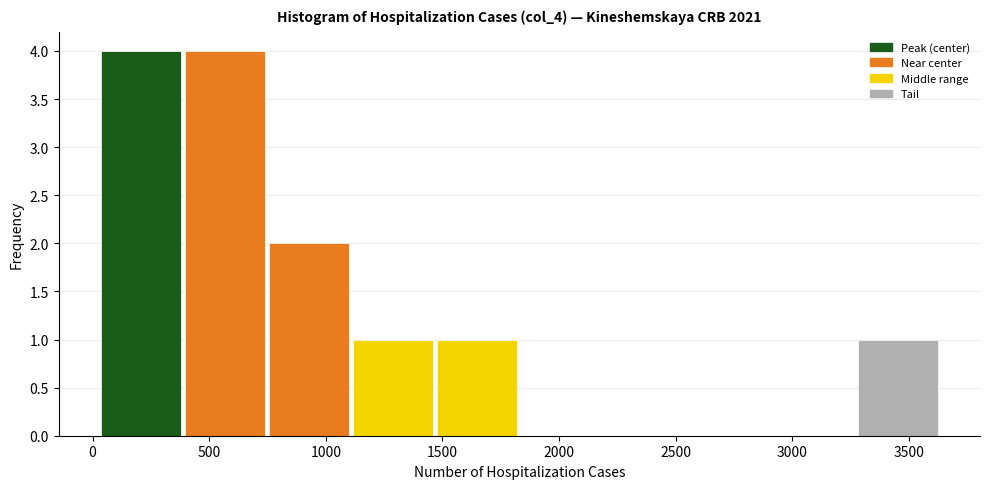

What is the height of the bar covering 750 to 1100 on the x-axis? Neither the bar edges nor the heights are printed on the chart, so give them approximately, as read against the axes.

2